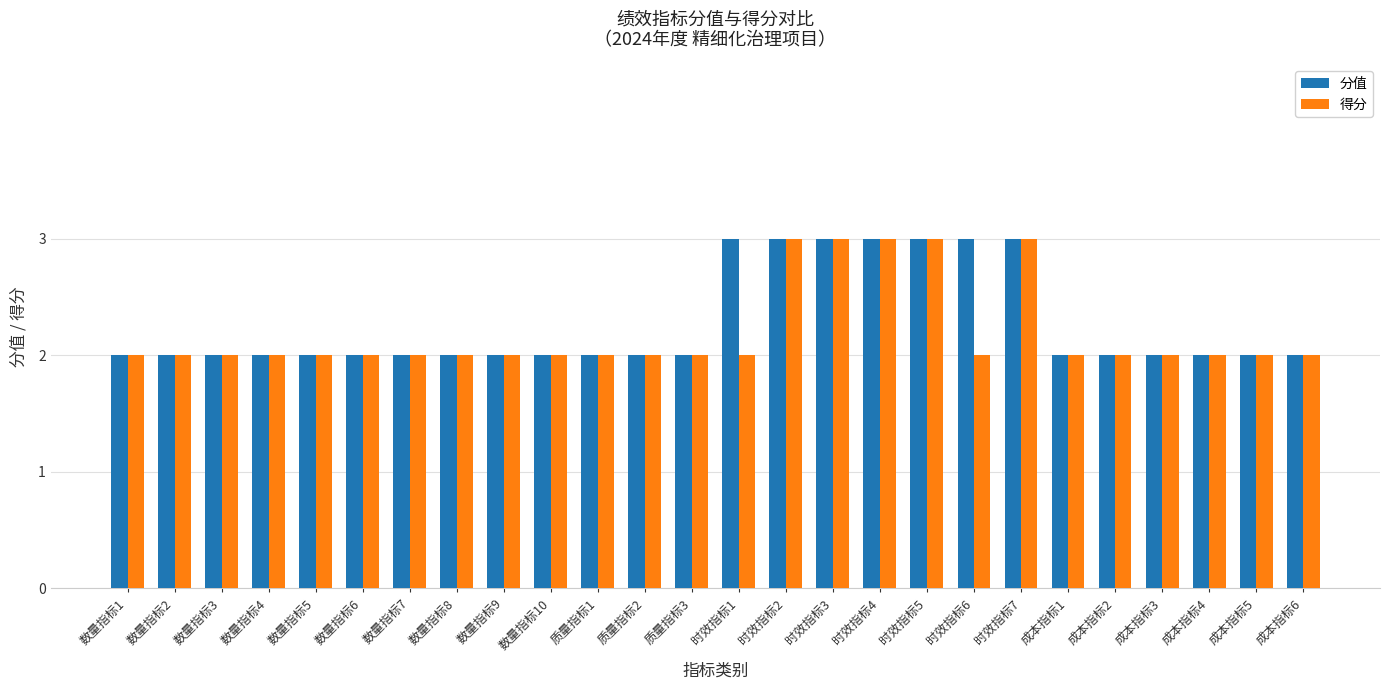

What is the minimum value shown in the chart?

2